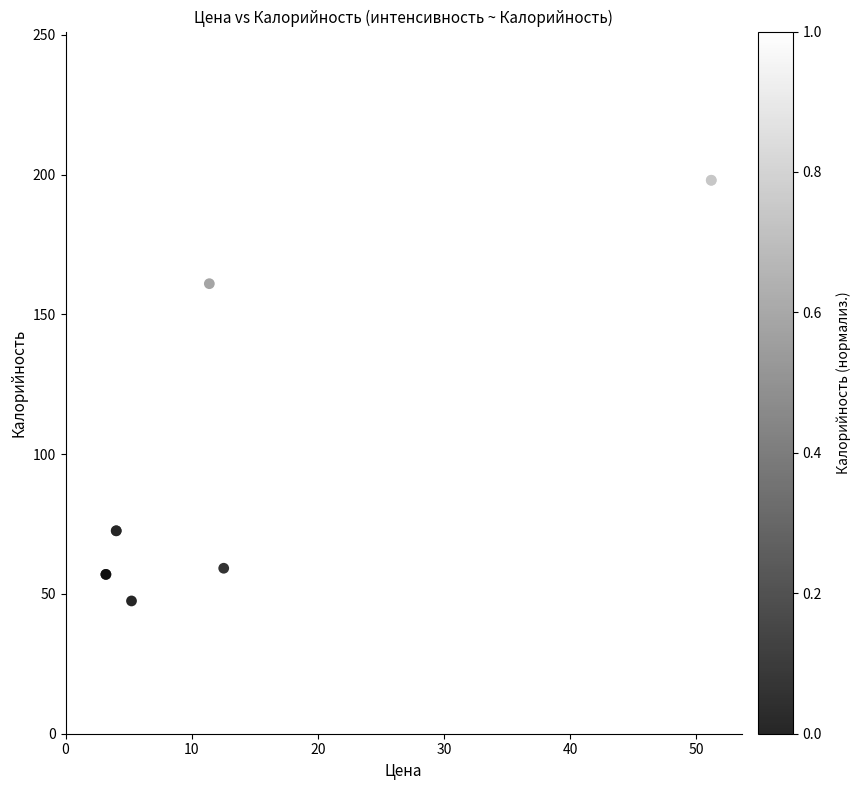

What Y value in the scatter plot is closest to 144?

161.0